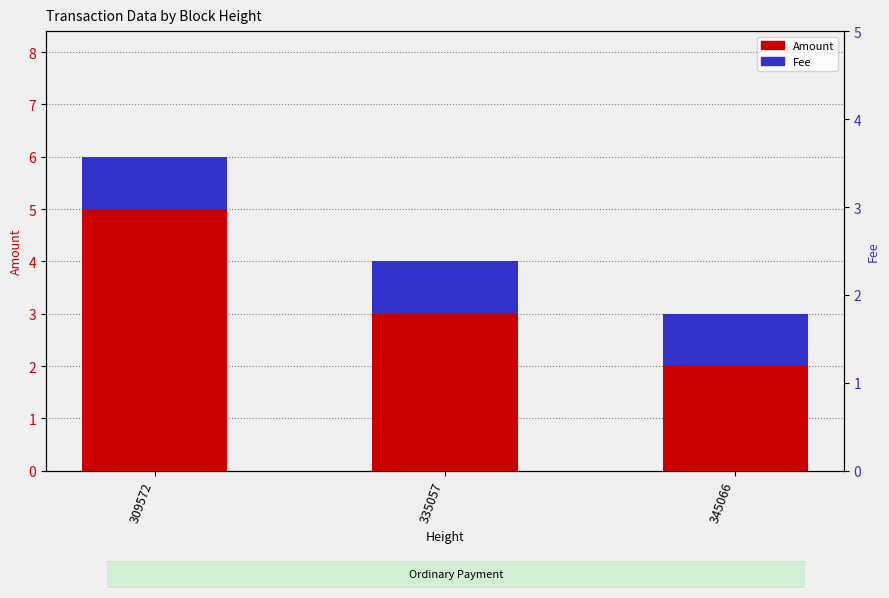

Are the bars horizontal?

No